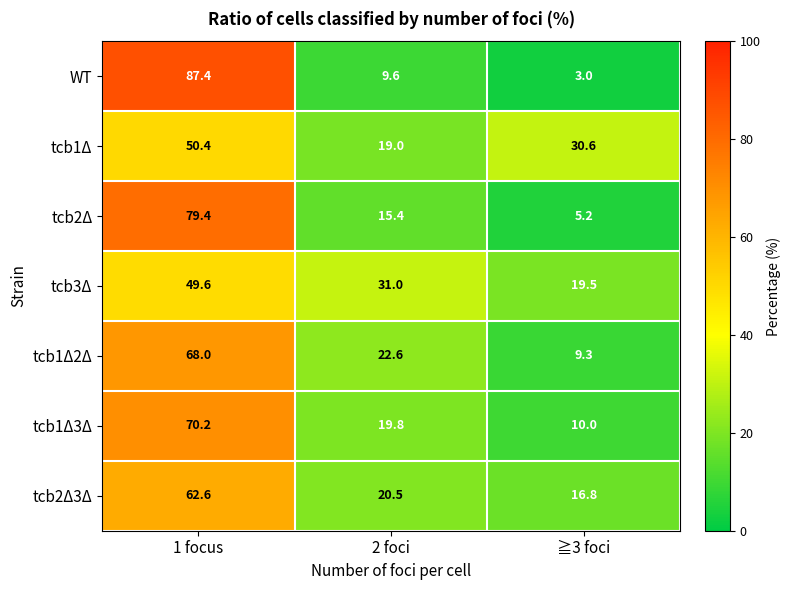

What is the sum of all tcb3Δ values?

100.1